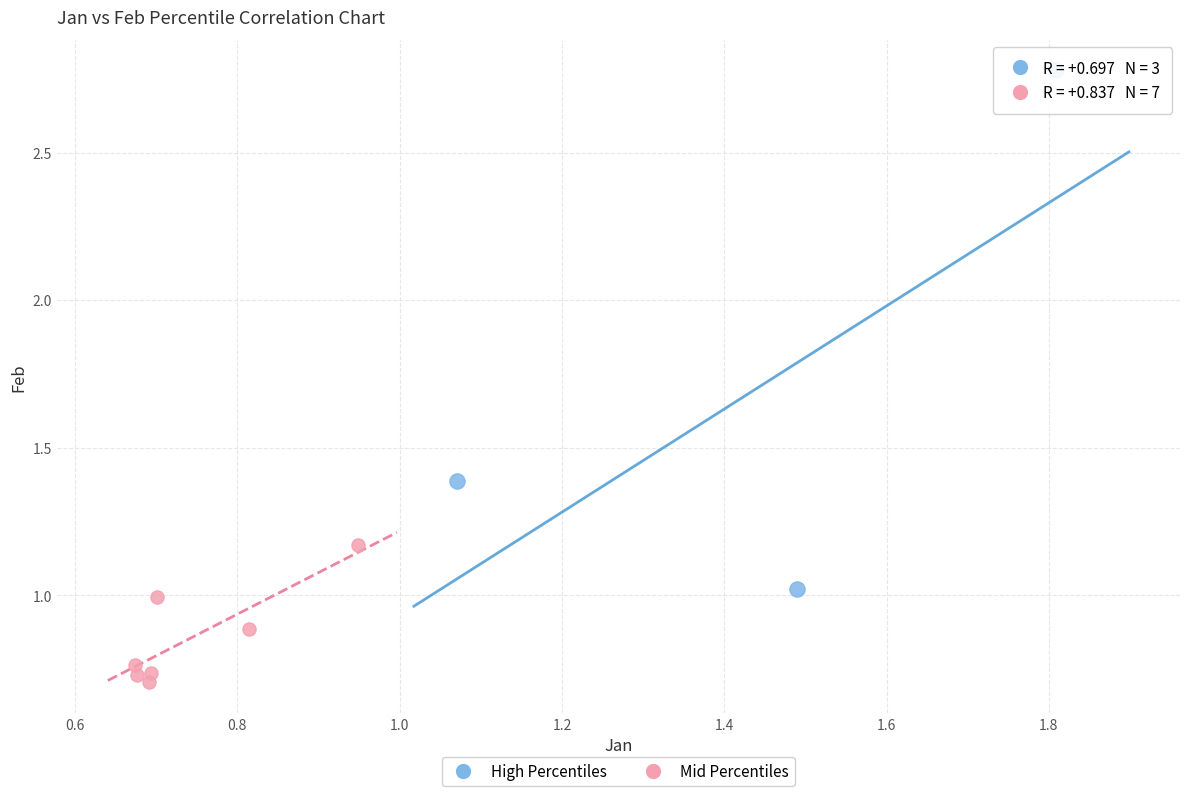

Which series reaches the minimum Y coordinate?

Mid Percentiles